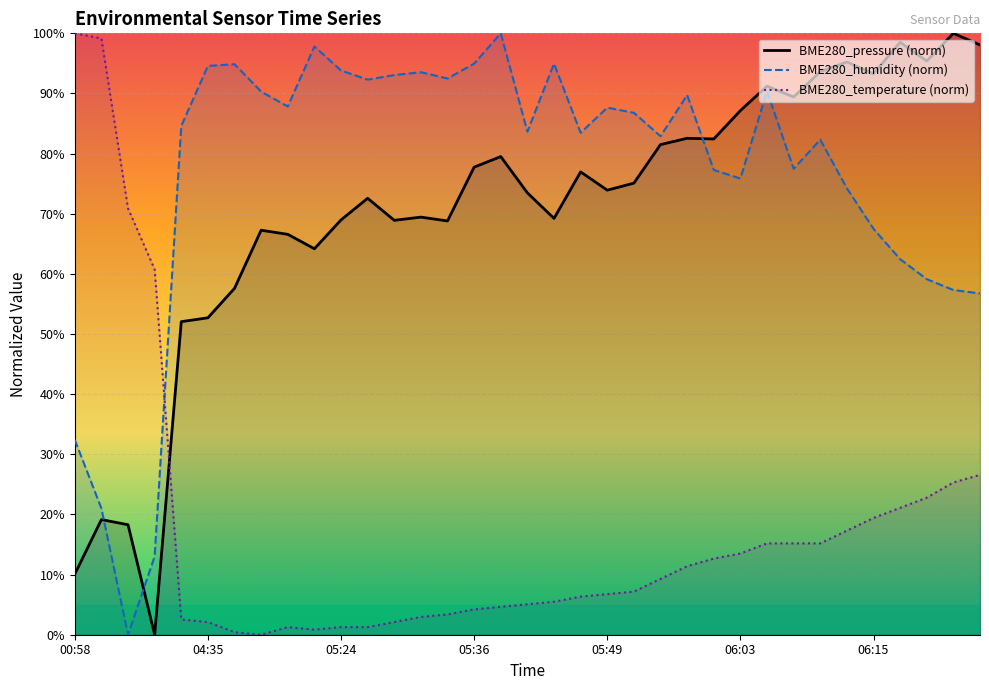

True or false: BME280_pressure and BME280_humidity intersect in this chart.

True